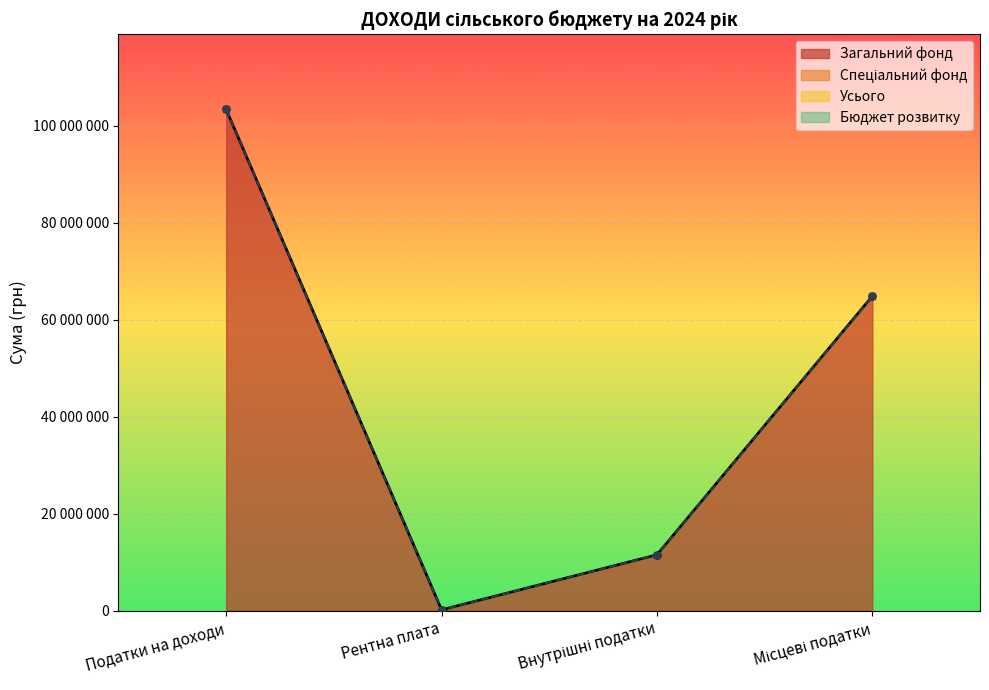

How many categories are shown in the chart?

4